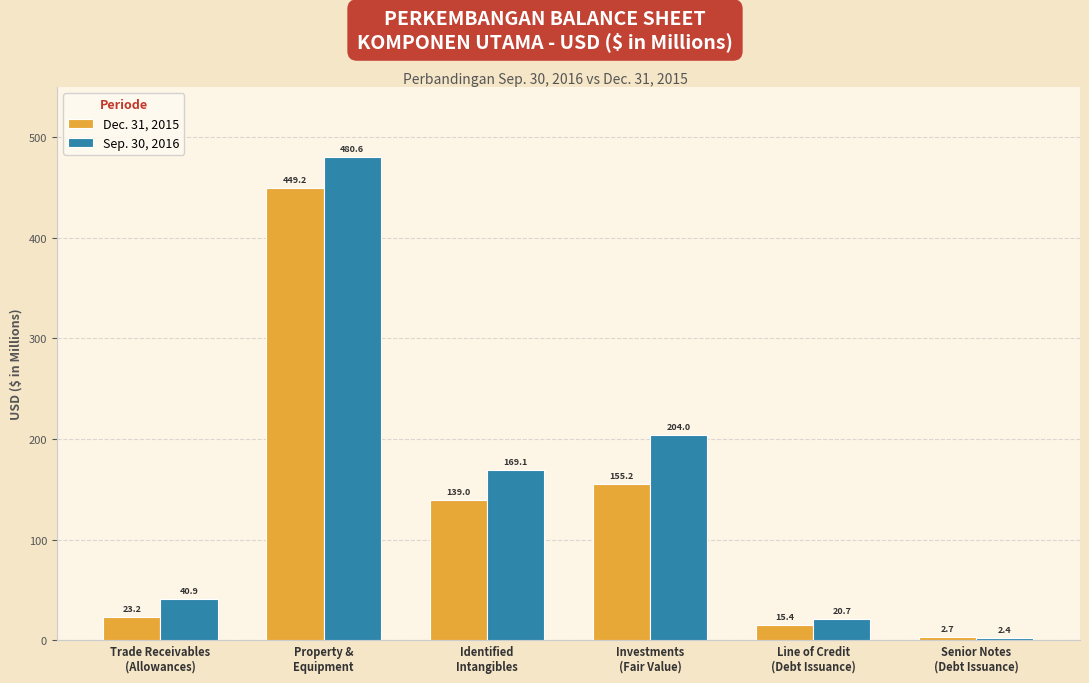

Where does the Dec. 31, 2015 series first go above 139?

Property &
Equipment